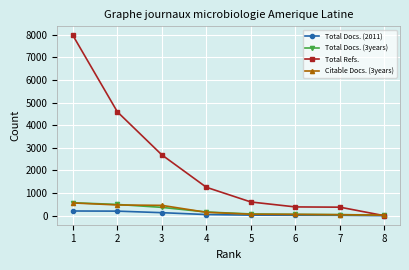

Which series has the widest spread of values?

Total Refs.